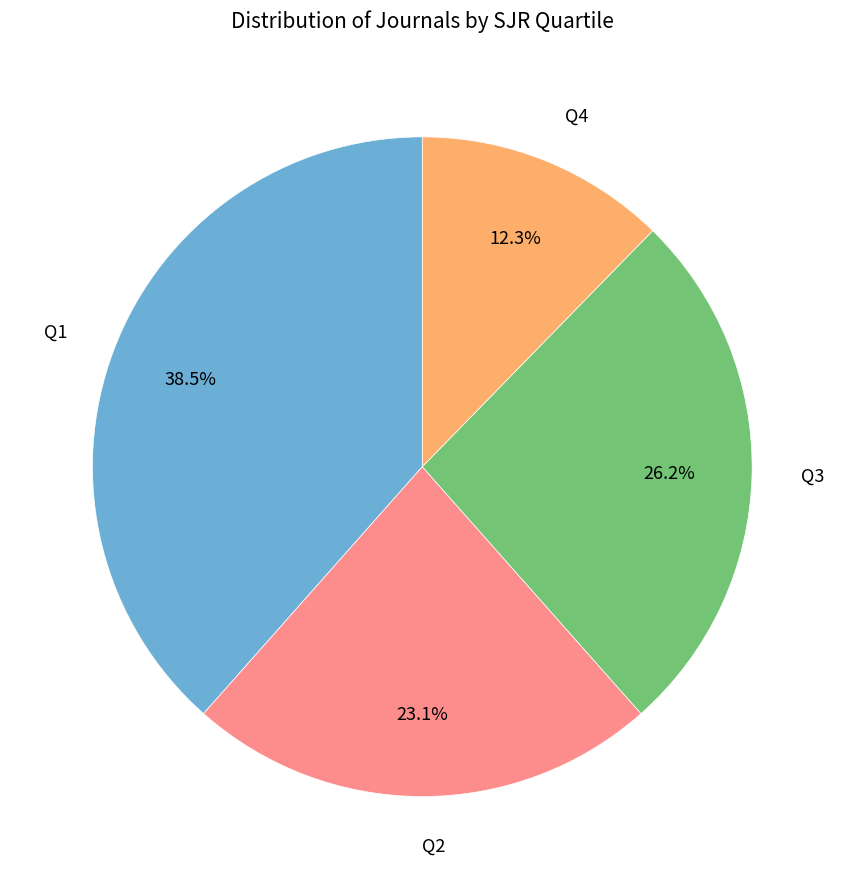

Is there any slice that represents more than half of the pie?

No